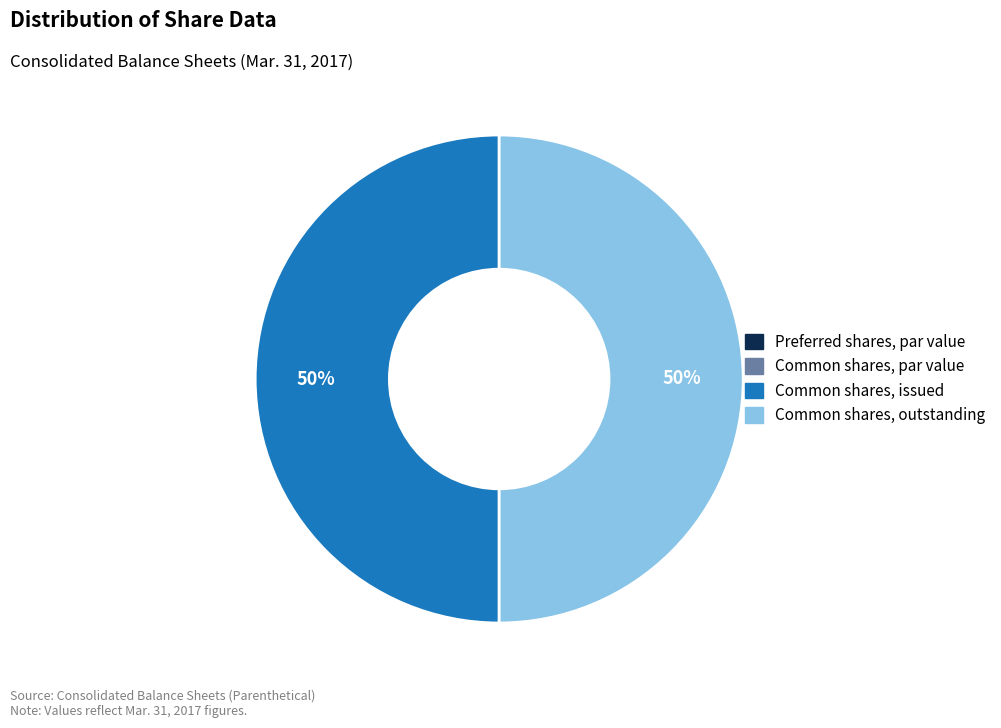

Do Common shares, outstanding and Common shares, issued together represent more than half of the pie?

Yes